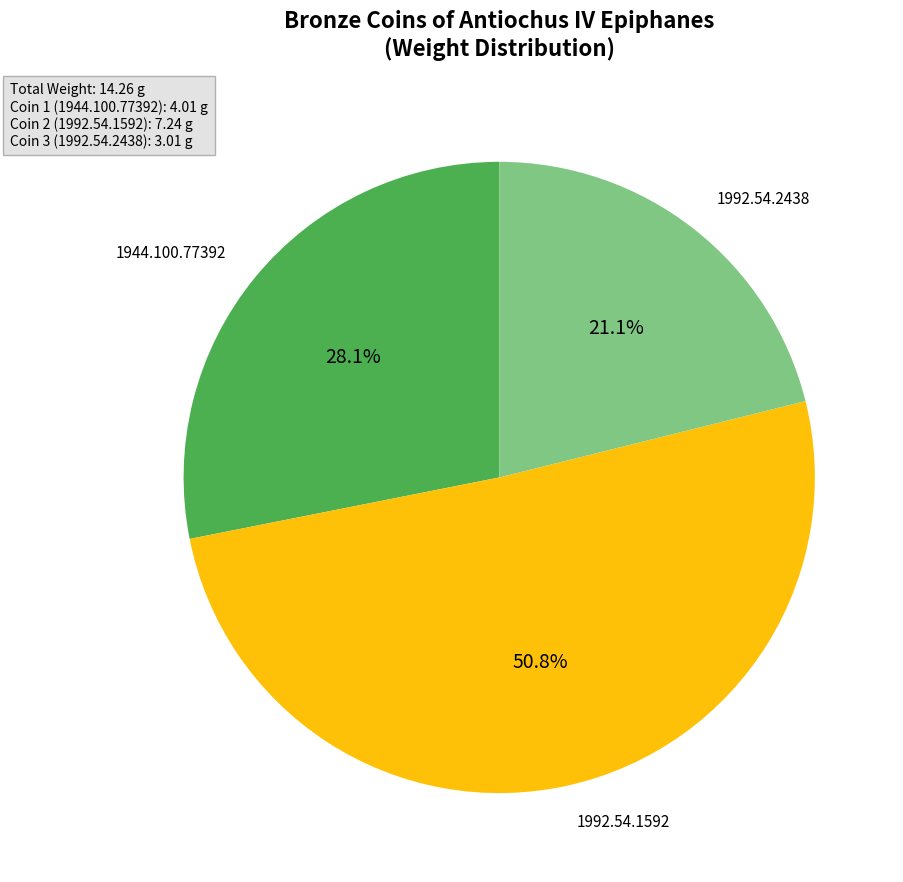

Which has a higher value, 1992.54.2438 or 1992.54.1592?

1992.54.1592